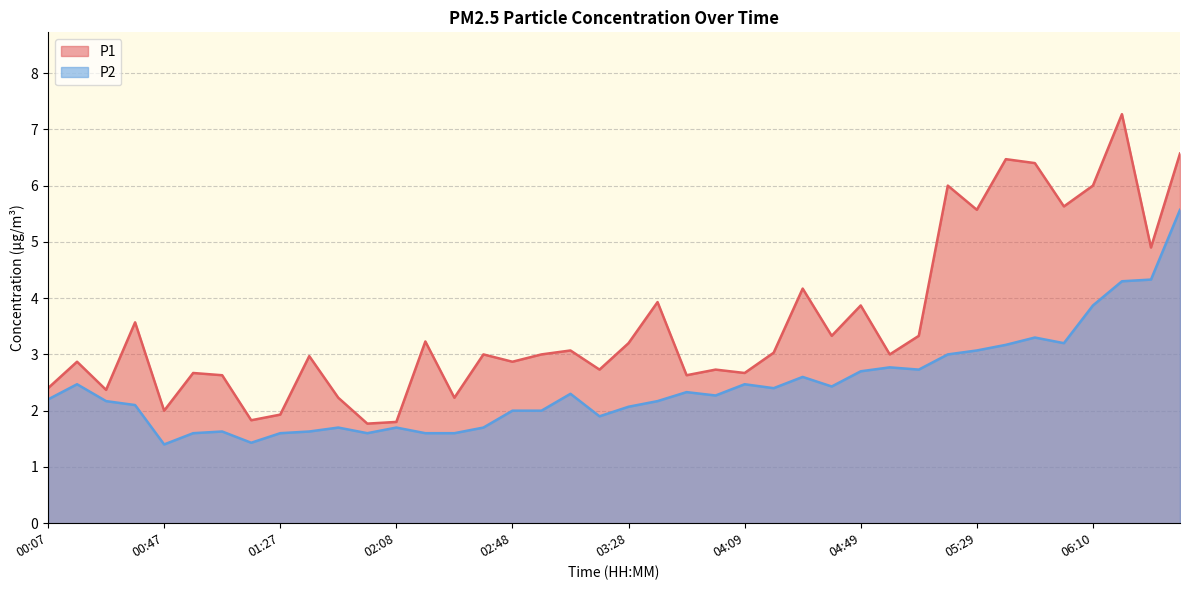

What is the difference between the P1 values at 01:07 and 02:28?

0.4